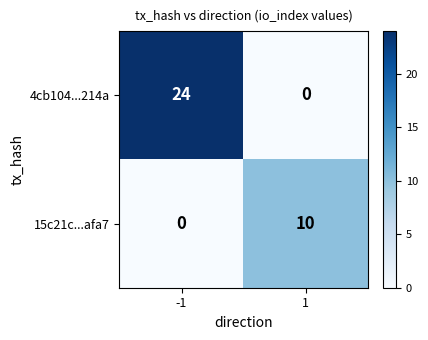

How many positive values does the 15c21c...afa7 series have?

1